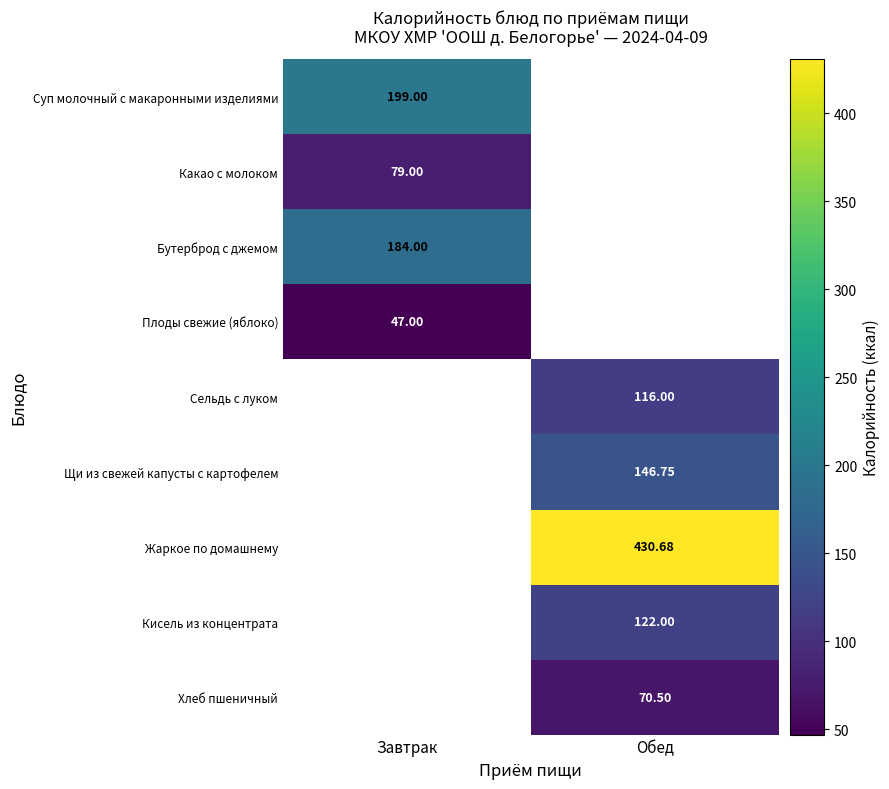

Which series has the widest spread of values?

Суп молочный с макаронными изделиями